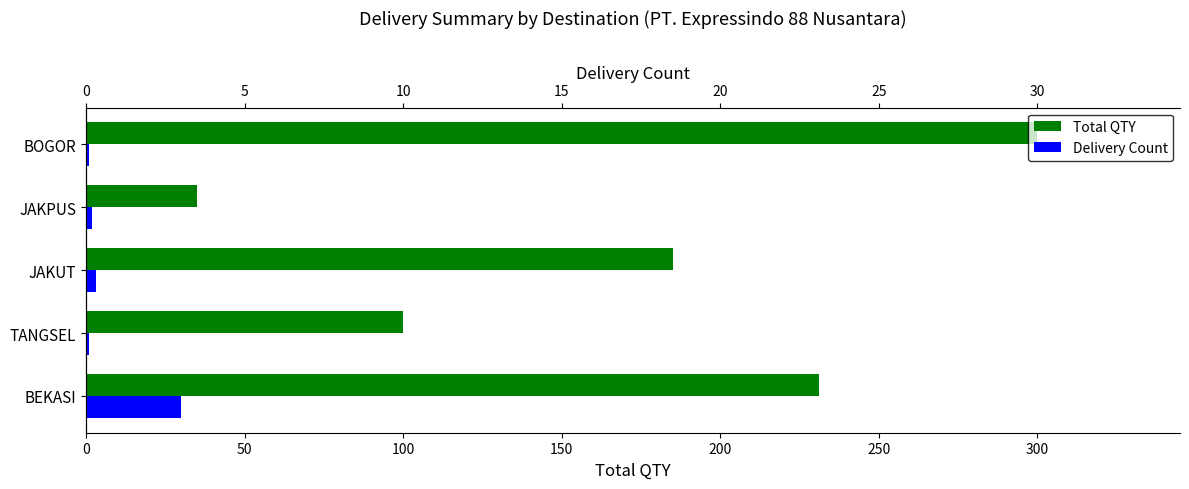

The Total QTY series shows 527 at BOGOR. True or false?

False